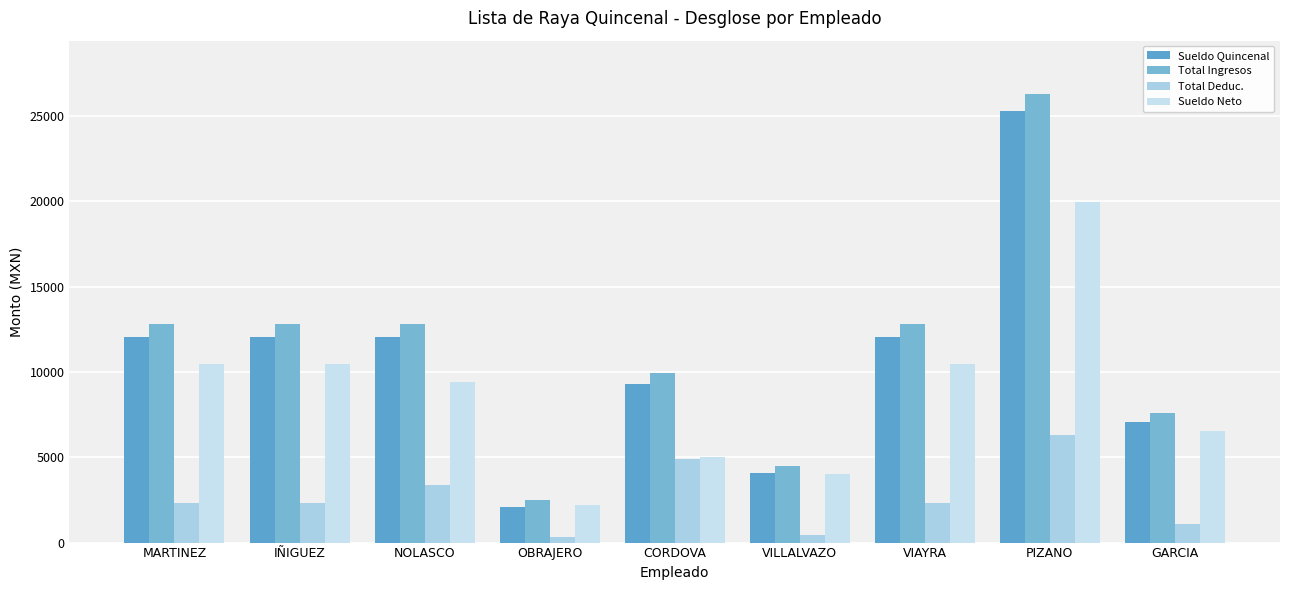

Does the chart contain stacked bars?

No